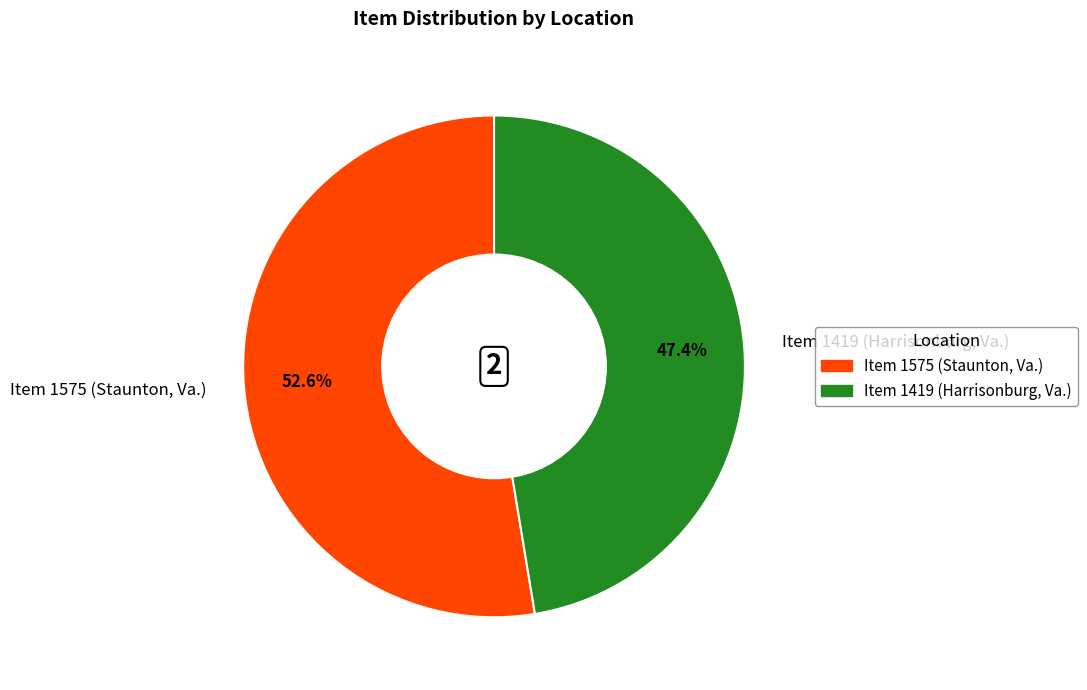

True or false: Item 1419 (Harrisonburg, Va.) accounts for 47% of the total.

True